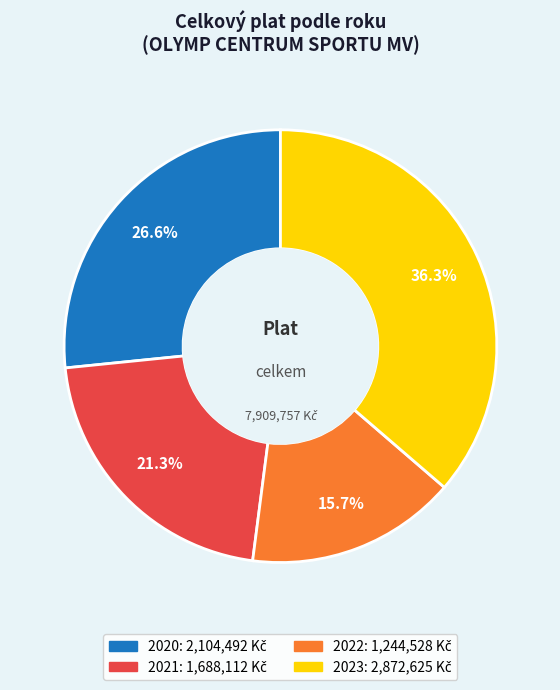

Does any single category account for the majority?

No